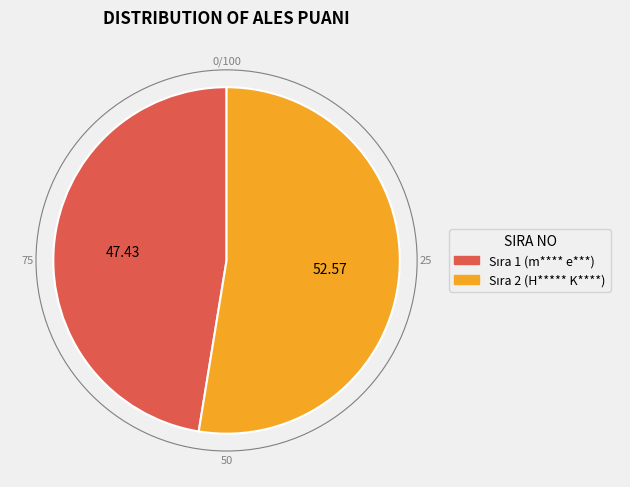

Does any single category account for the majority?

Yes